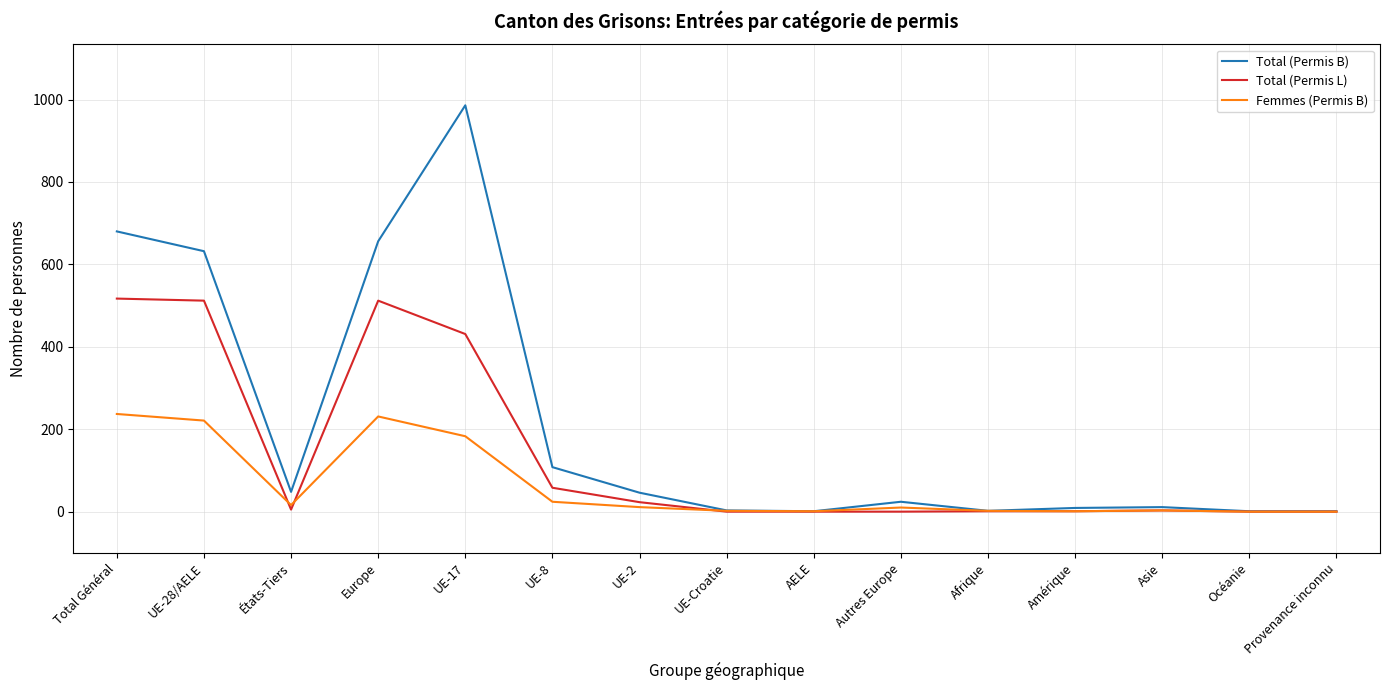

List the series in order of their overall mean, lowest first.

Femmes (Permis B), Total (Permis L), Total (Permis B)